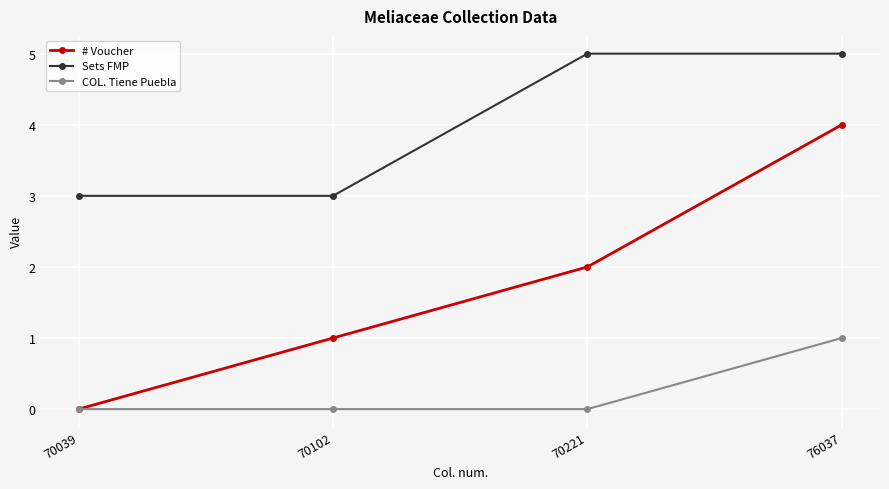

How many data points in # Voucher are less than 2?

2